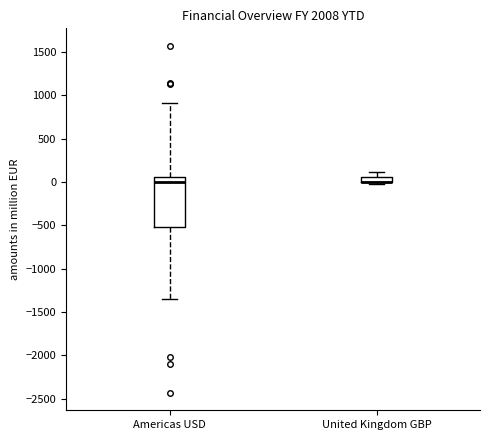

Where does the upper whisker of the box for United Kingdom GBP end on the y-axis? The values are not printed on the chart, so give them approximately, as read against the axis.

100